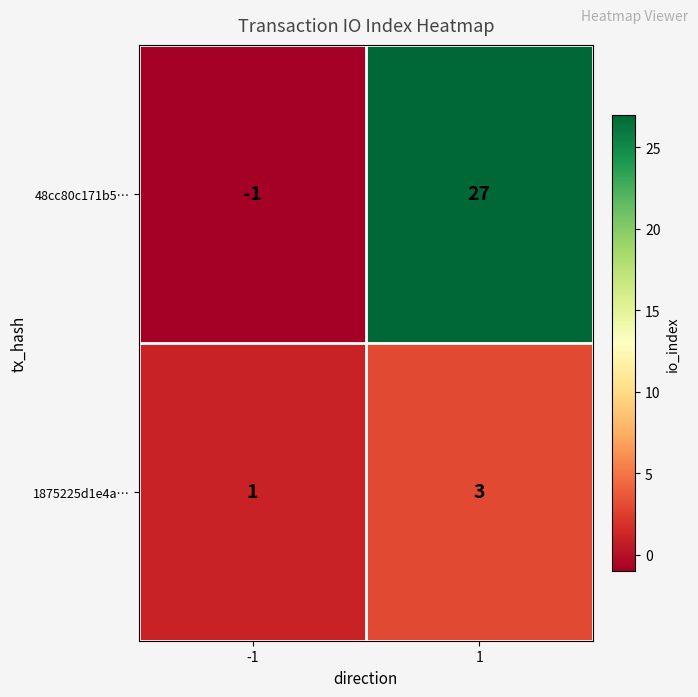

Which label corresponds to the largest value in the chart?

1